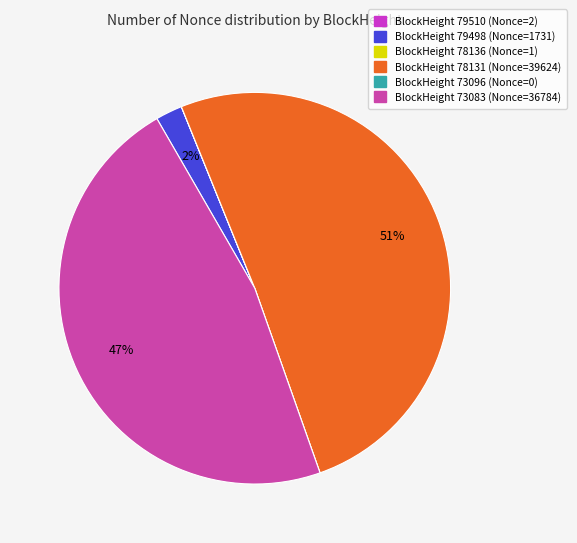

Does any single category account for the majority?

Yes